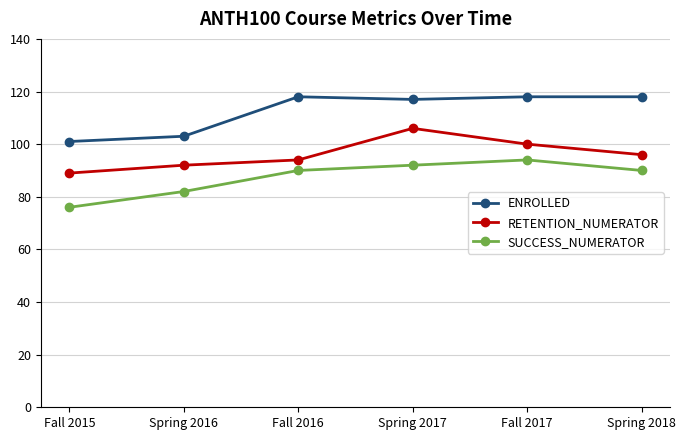

Between Spring 2016 and Fall 2017, which series saw the biggest shift?

ENROLLED